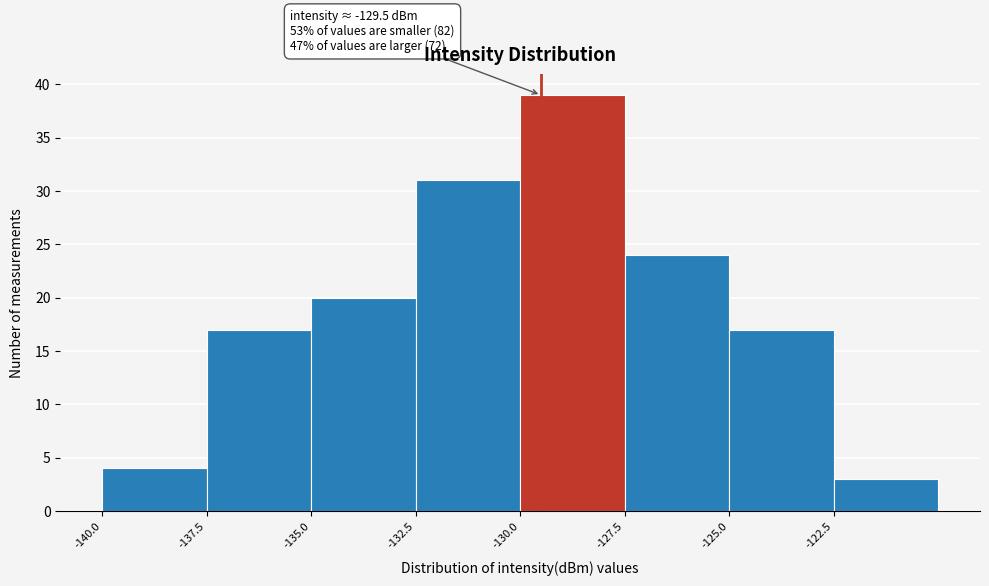

Which range on the x-axis has the tallest bar?

-130.0 to -127.5